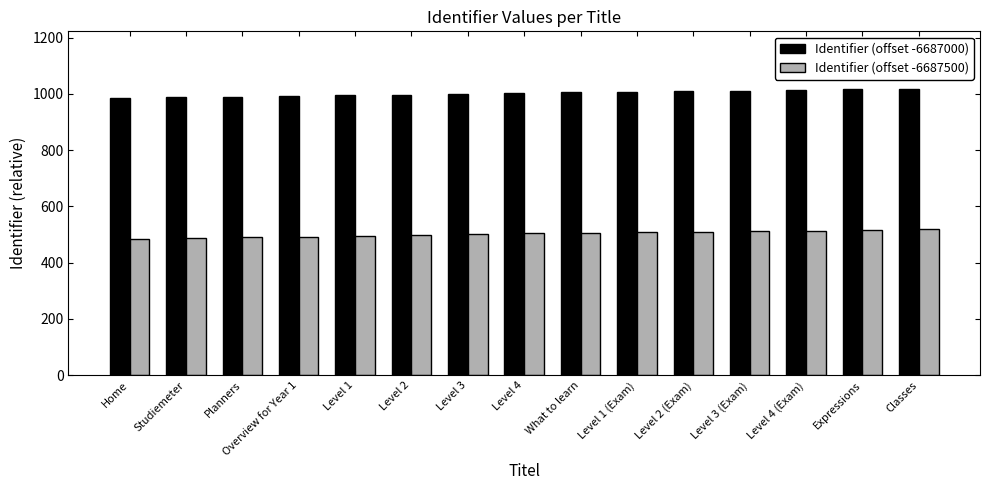

At how many categories does at least one series exceed 616?

15